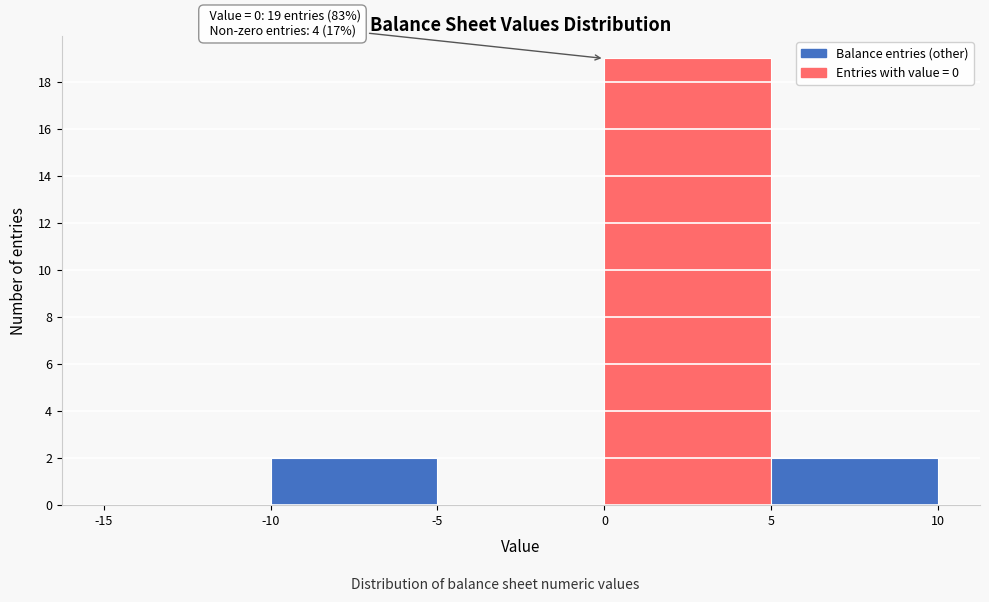

Over which range of the x-axis is the bar tallest?

0 to 5